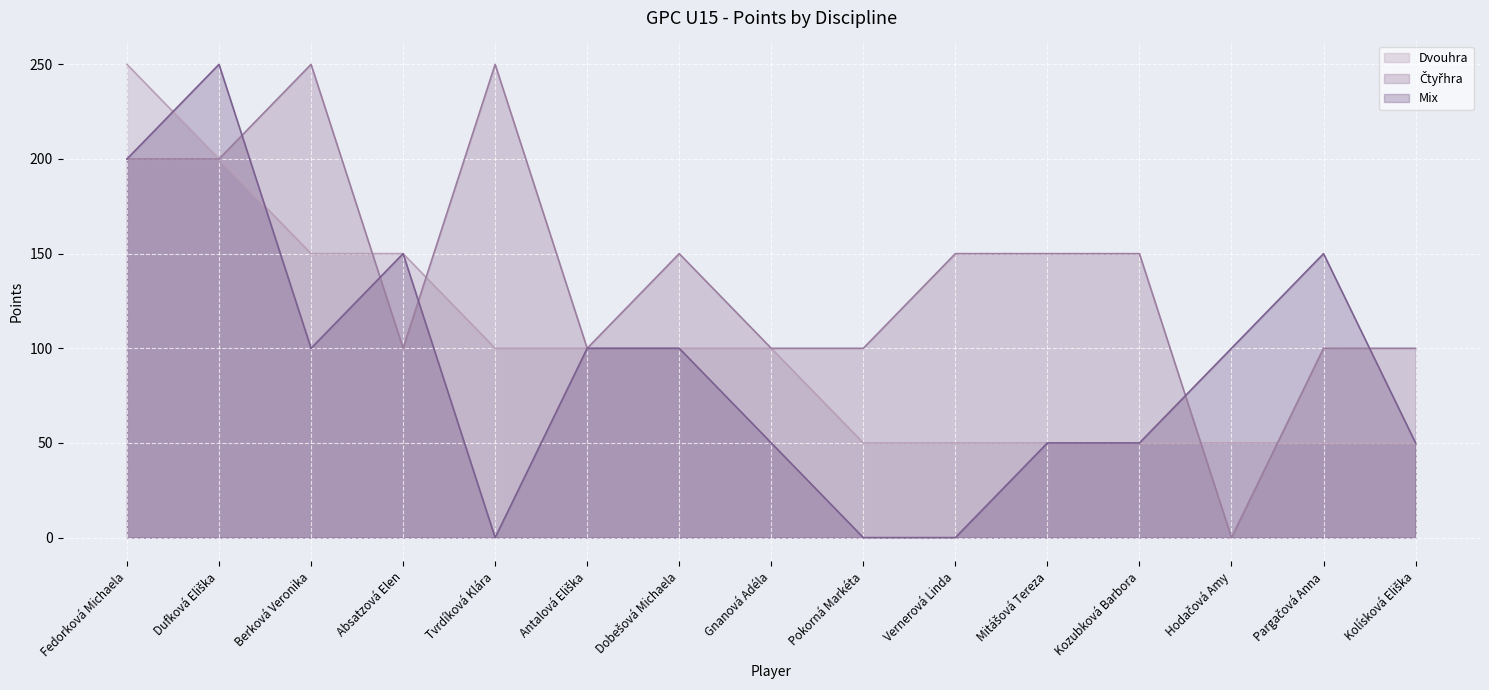

Reading left to right, list all the values displayed in this chart.

Dvouhra: 250	200	150	150	100	100	100	100	50	50	50	50	50	50	50
Čtyřhra: 200	200	250	100	250	100	150	100	100	150	150	150	0	100	100
Mix: 200	250	100	150	0	100	100	50	0	0	50	50	100	150	50